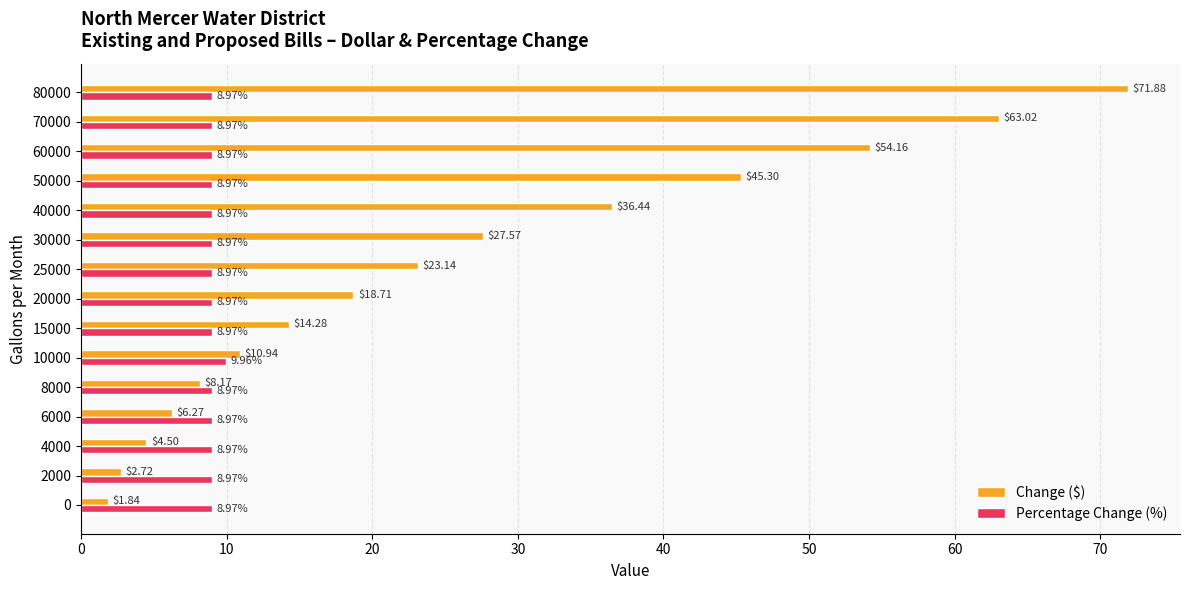

At which category is the sum across all series the highest?

80000